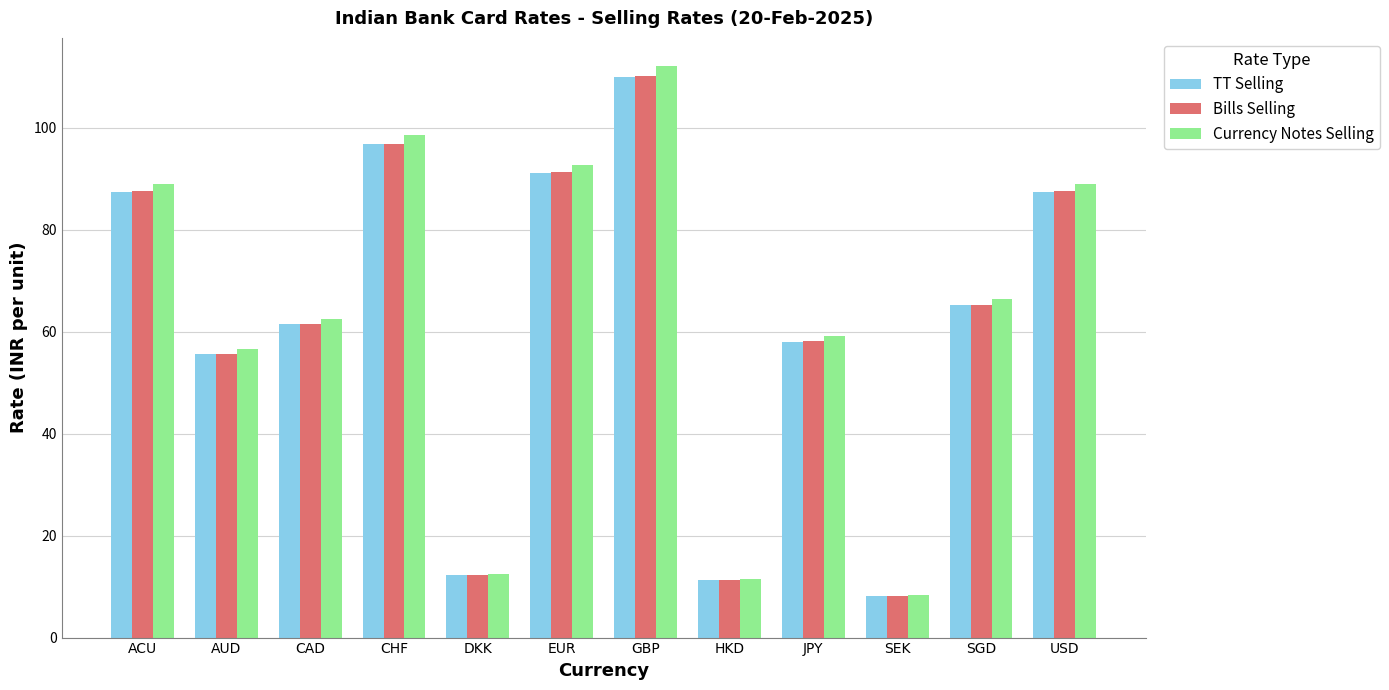

At which category is the sum across all series the highest?

GBP